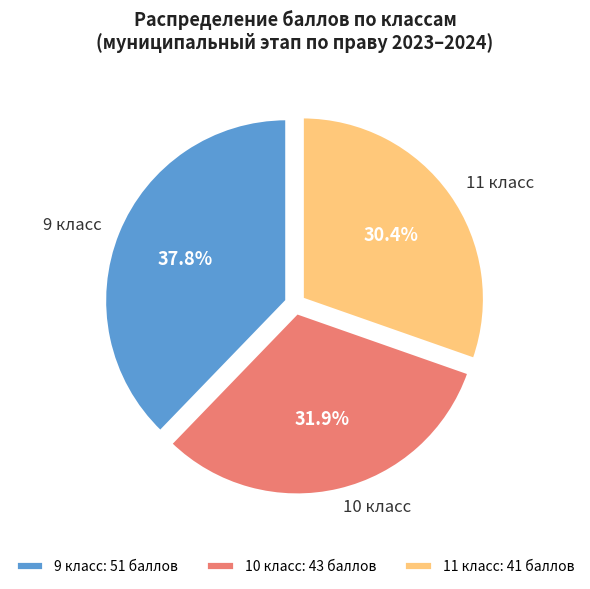

To the nearest percent, what is the average slice percentage?

33%